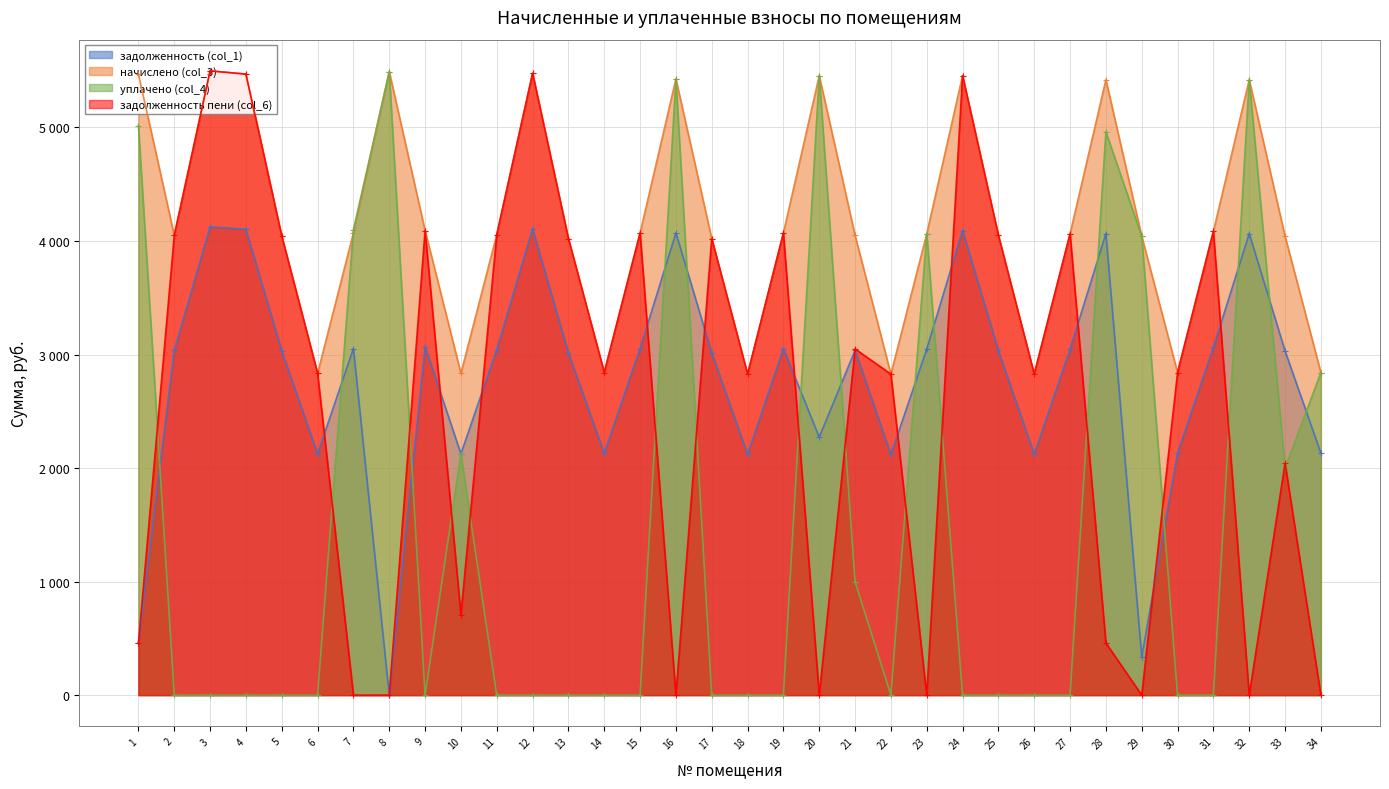

How many interior local valleys does the начислено (col_3) series have?

8